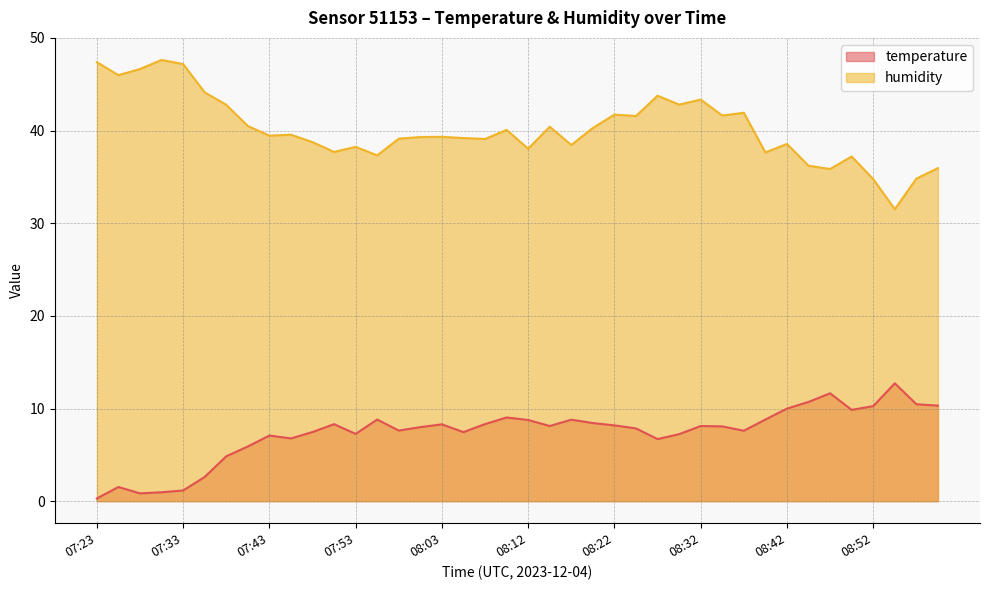

In humidity, how many points are lower than both neighbors (excluding endpoints)?

13